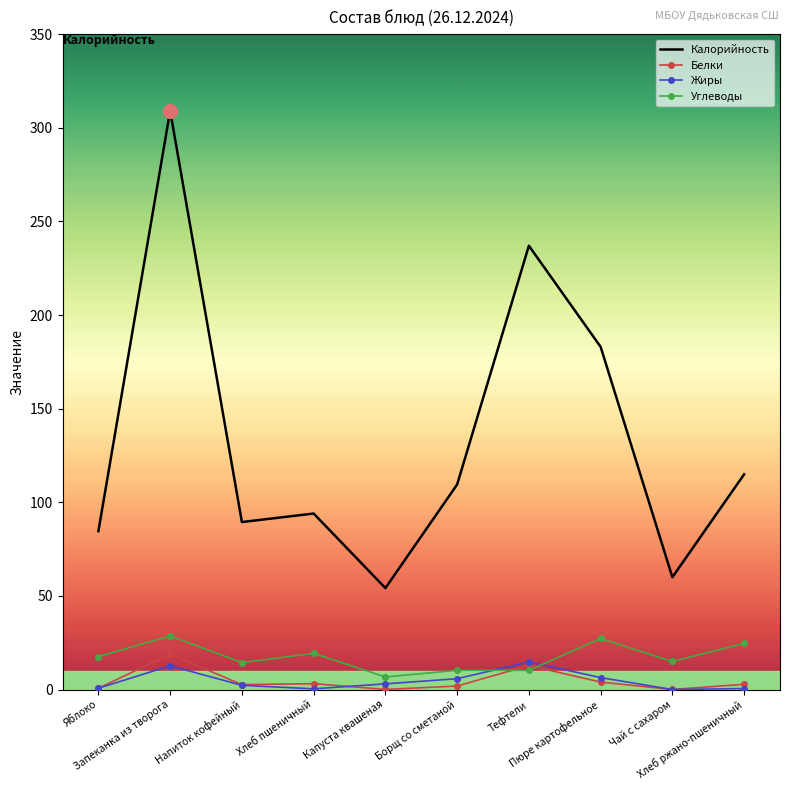

True or false: Калорийность and Углеводы intersect in this chart.

False